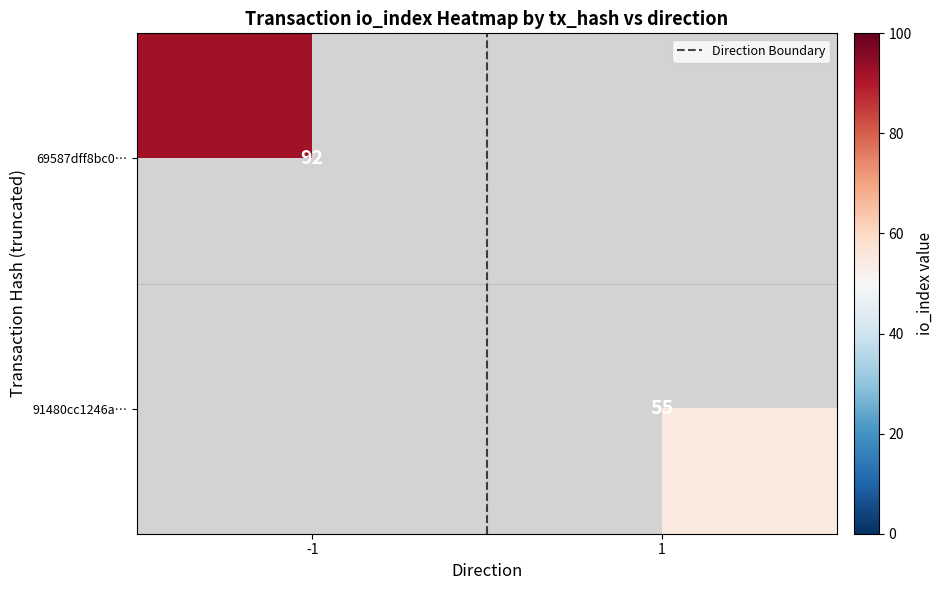

What is the sum of all Direction Boundary values?

1.0